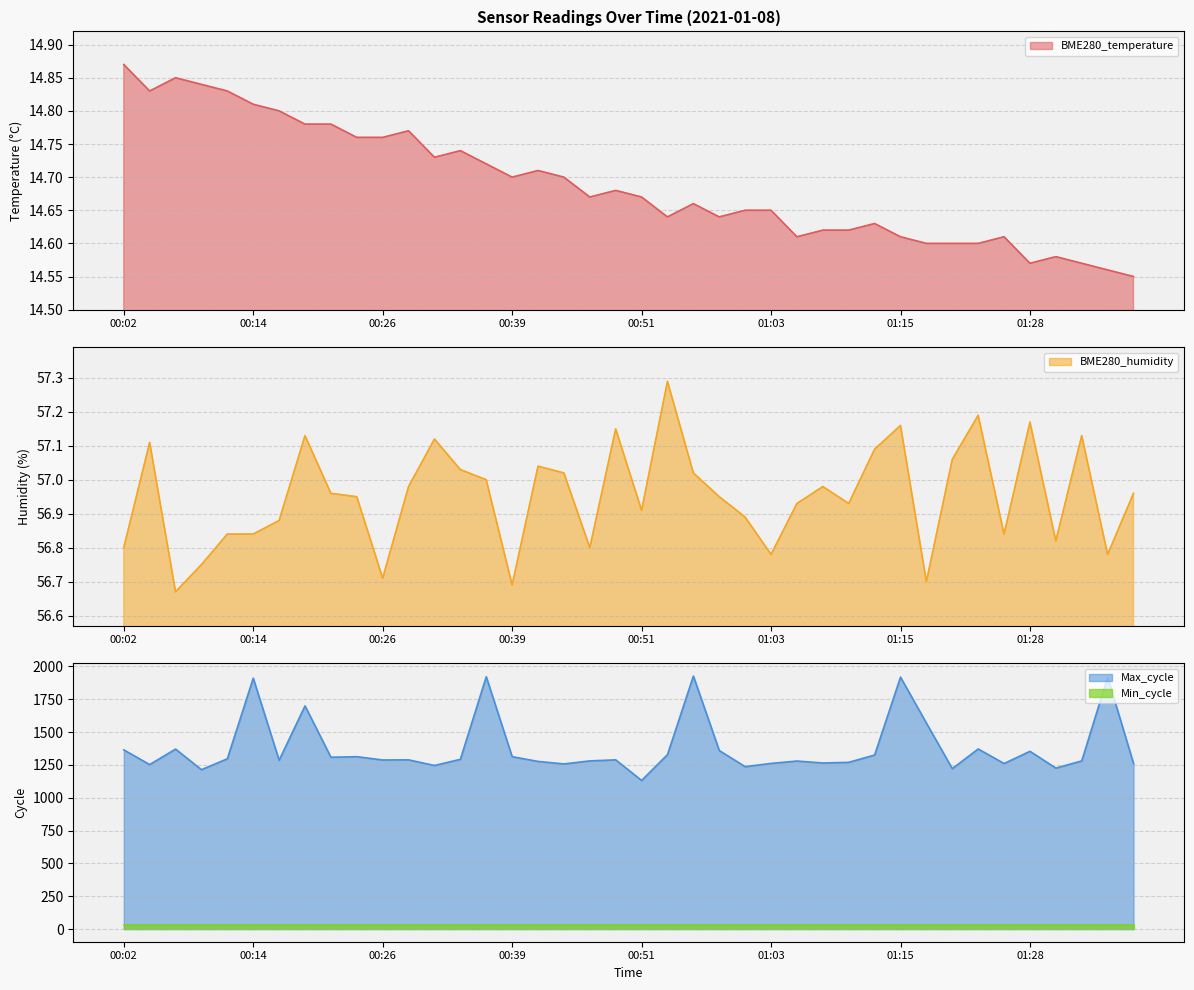

True or false: Max_cycle and Min_cycle intersect in this chart.

False